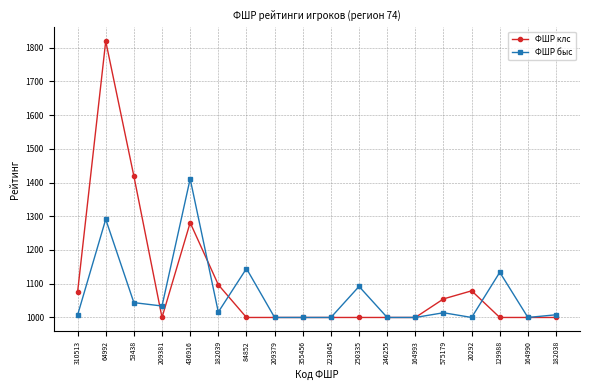

What is the minimum value shown in the chart?

1000